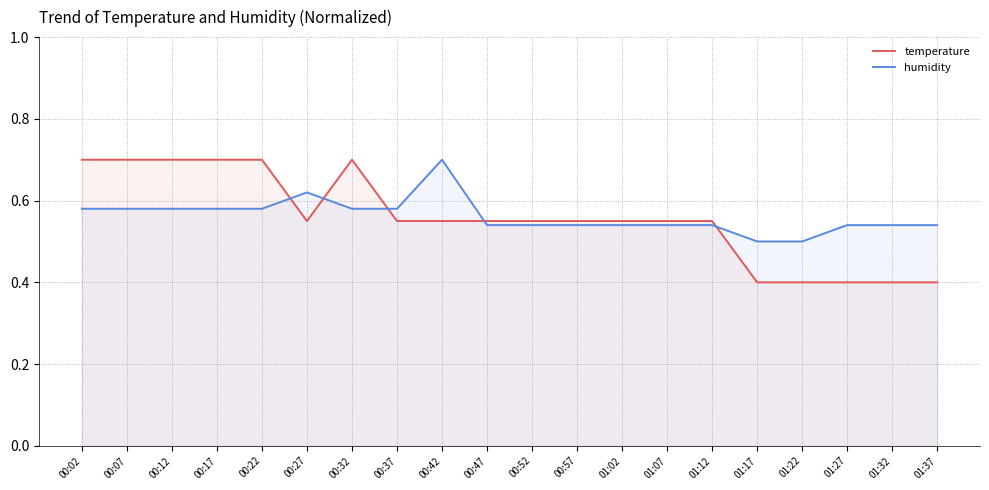

At how many categories does at least one series exceed 0?

20